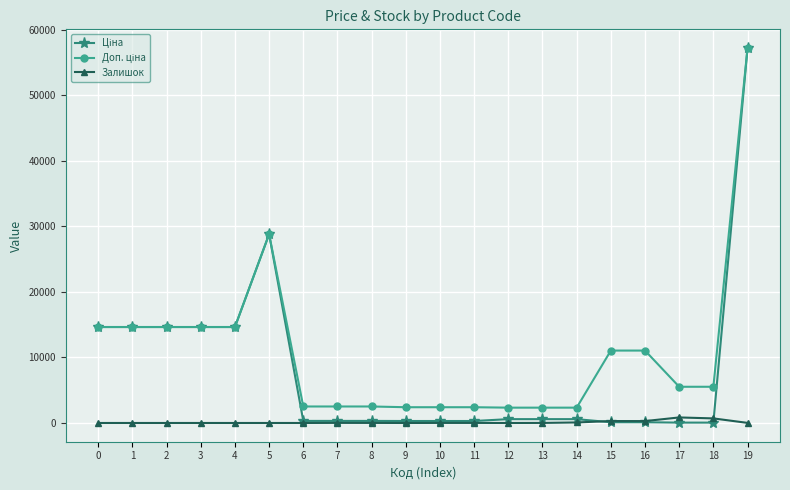

At which category does the chart reach its peak across all series?

19